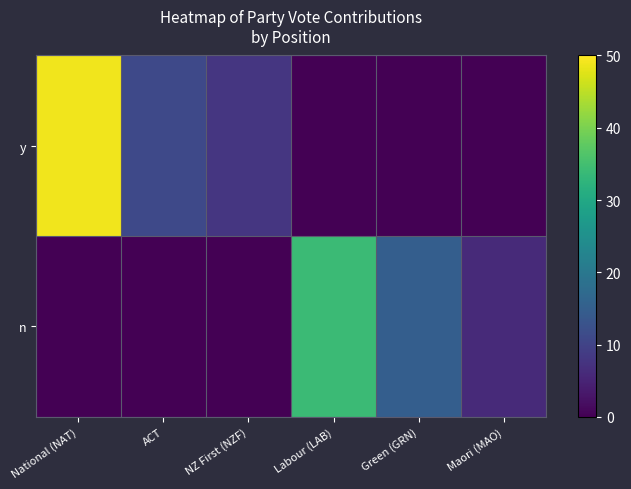

At NZ First (NZF), list the series in order from smallest to largest.

n, y